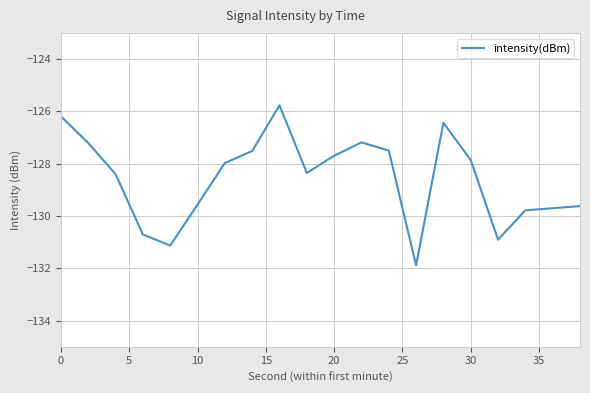

What is the minimum value shown in the chart?

-131.9